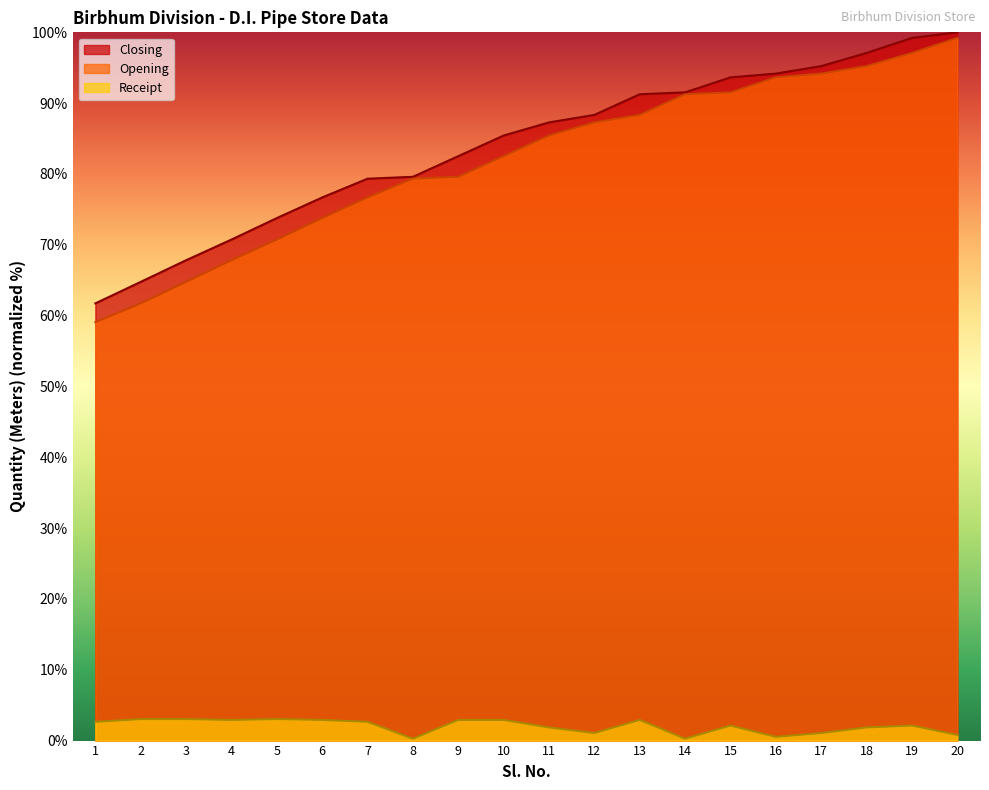

How many interior local peaks does the Receipt series have?

4